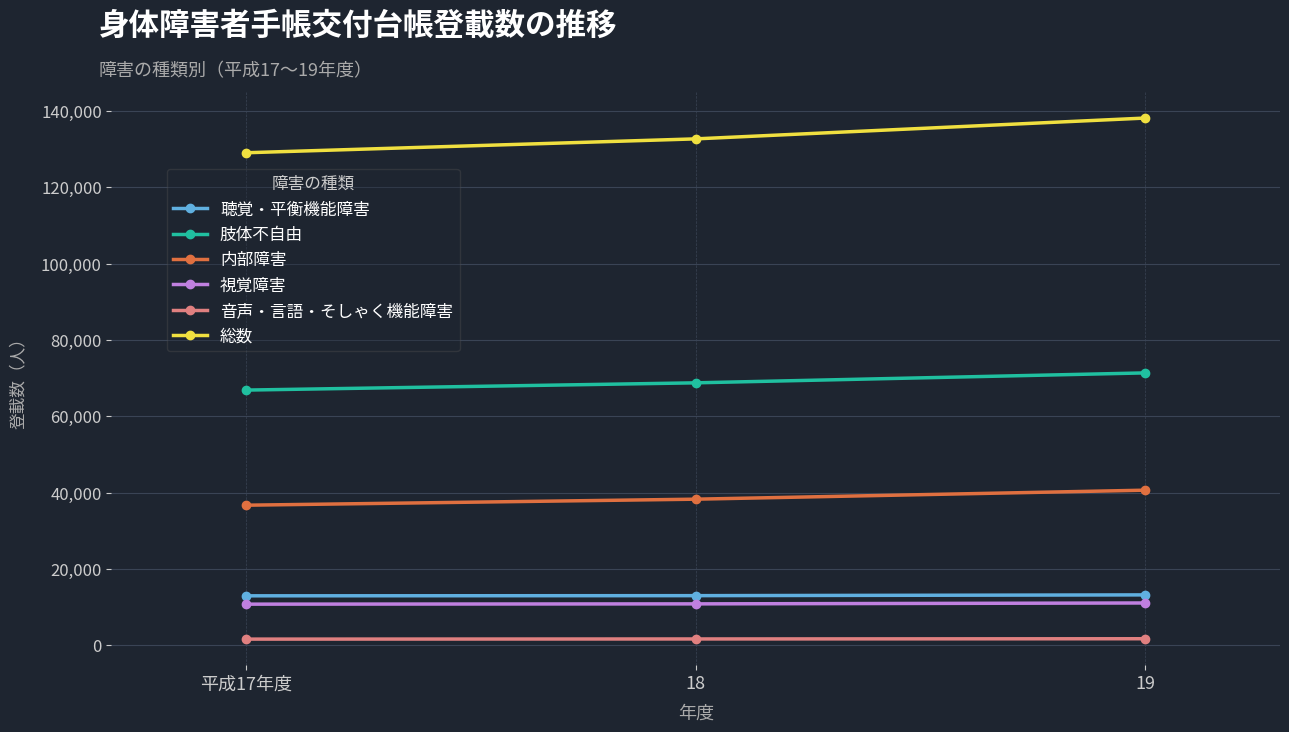

Where is 総数 nearest to the value 133575?

18